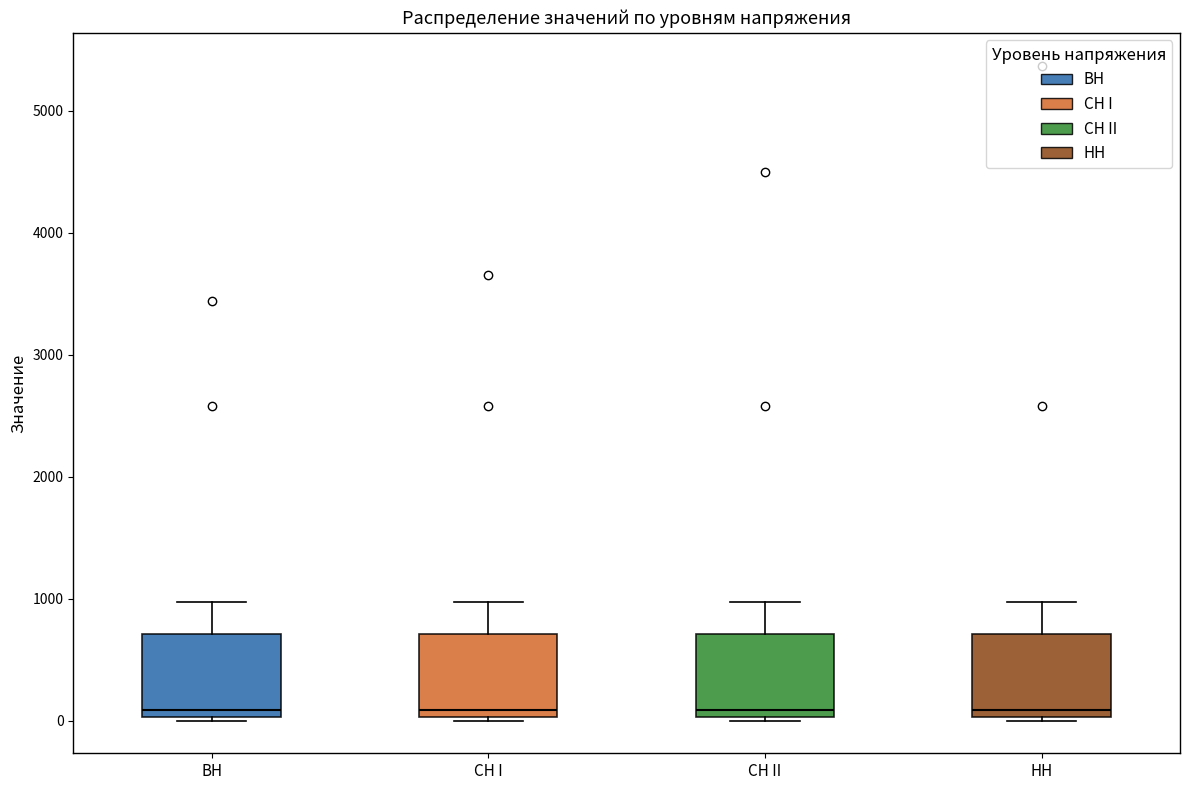

Reading left to right, read every box against the y-axis: the position of its median line, the range the box covers, and the ends of its whiskers. The values are not printed on the chart, so give them approximately, as read against the axis.

ВН: median 100, box 0 to 700, whiskers 0 to 1000
СН I: median 100, box 0 to 700, whiskers 0 to 1000
СН II: median 100, box 0 to 700, whiskers 0 to 1000
НН: median 100, box 0 to 700, whiskers 0 to 1000